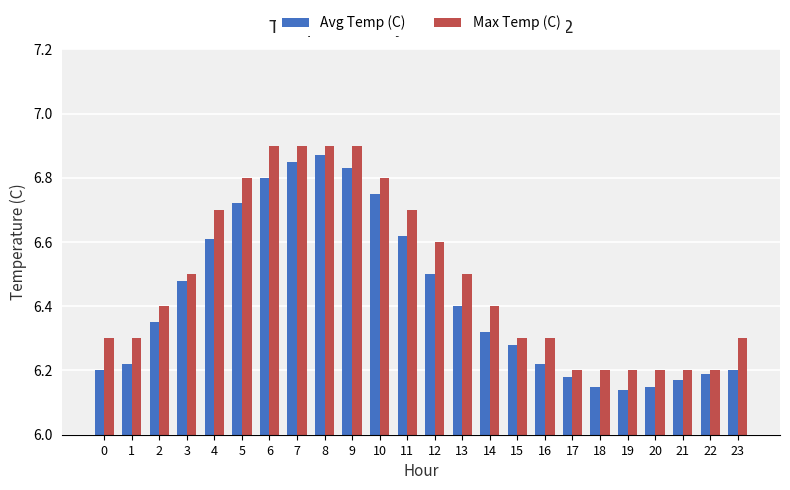

Which category has the lowest value in the Avg Temp (C) series?

19